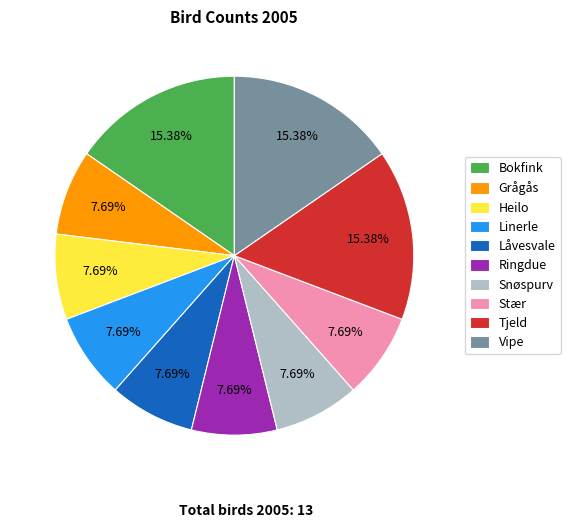

What portion of the pie excludes Ringdue?

92.3%